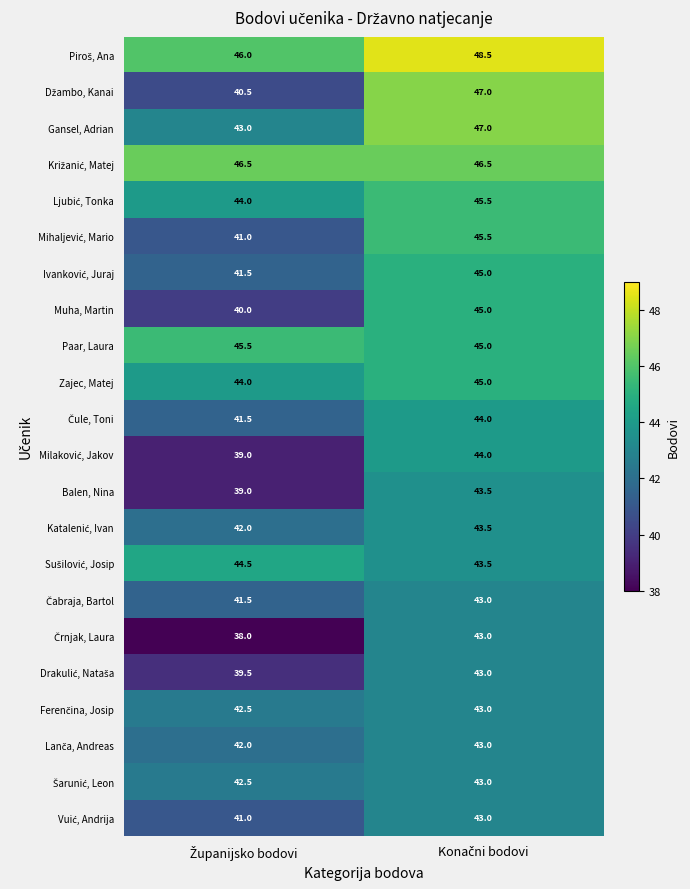

What is the greatest value displayed?

48.5